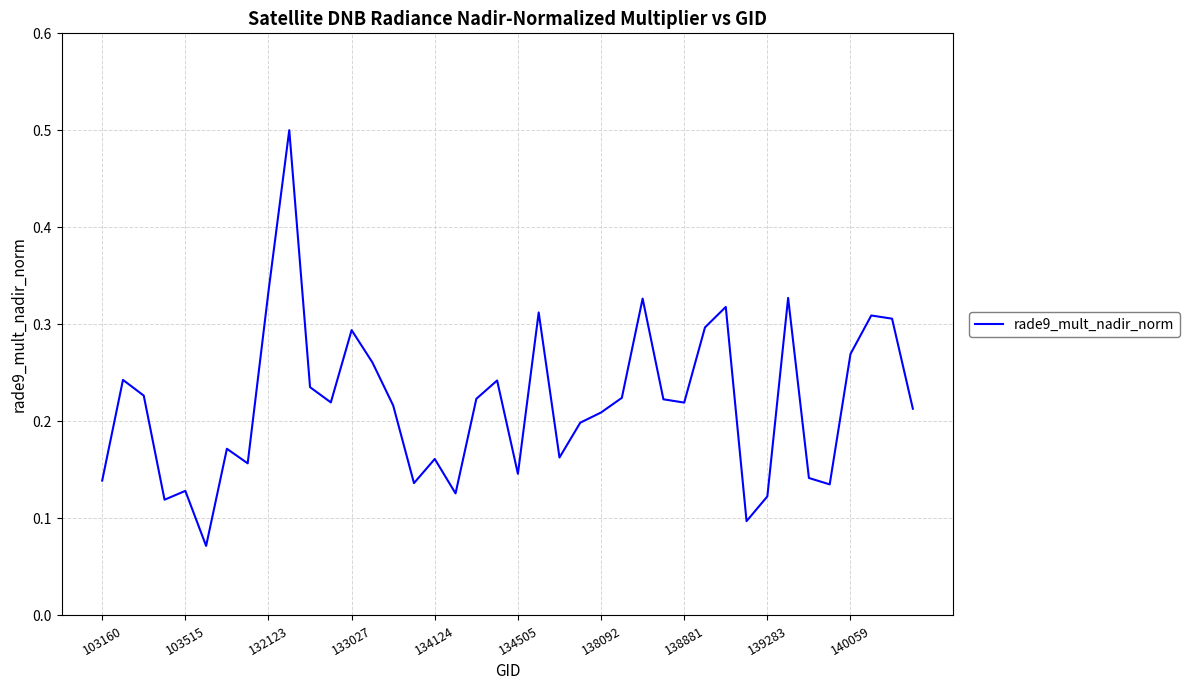

What is the difference between the maximum and minimum values?

0.4